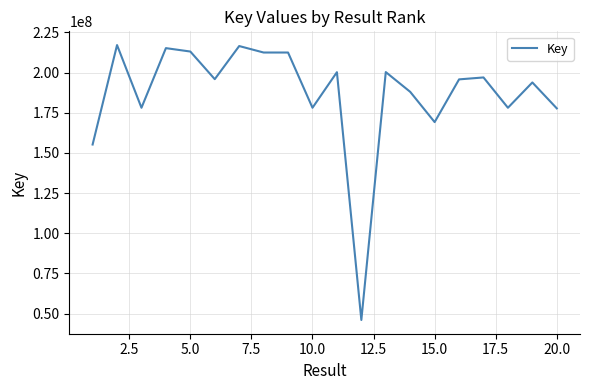

What is the smallest value displayed?

46031437